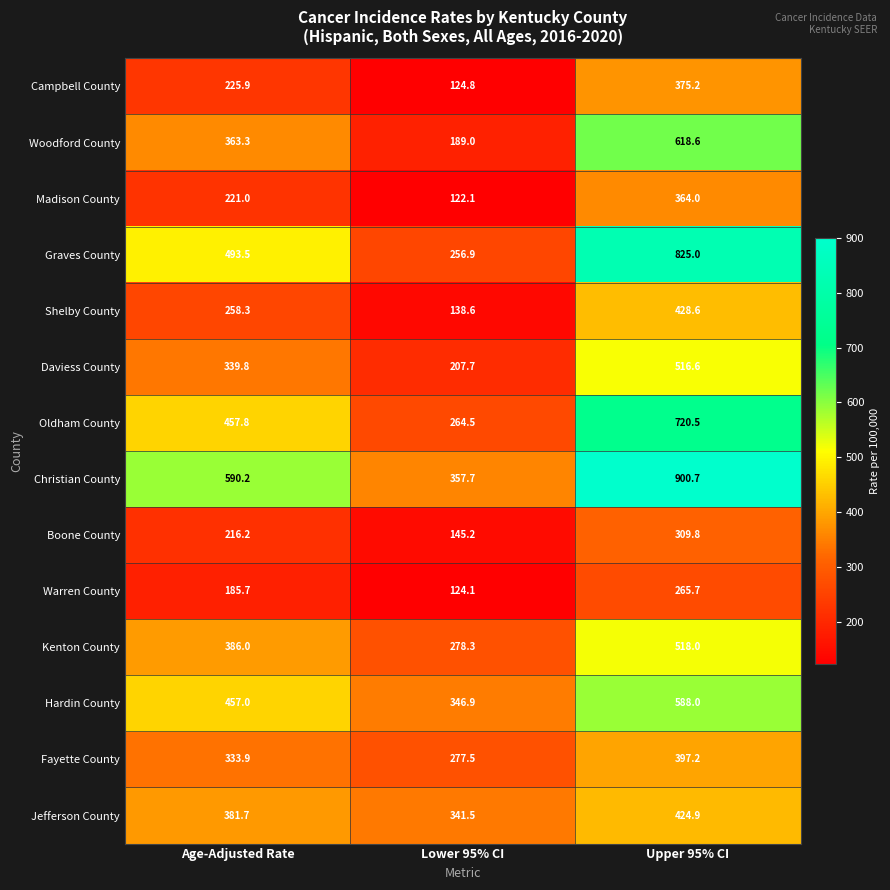

What is the difference between the Warren County values at Upper 95% CI and Age-Adjusted Rate?

80.0